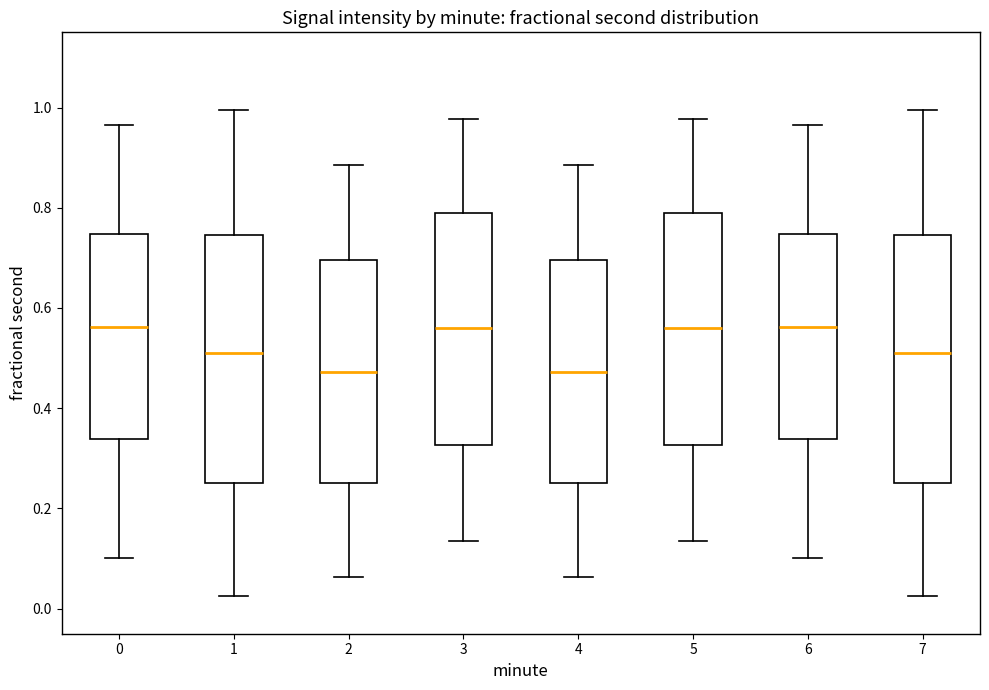

Reading left to right, read every box against the y-axis: the position of its median line, the range the box covers, and the ends of its whiskers. The values are not printed on the chart, so give them approximately, as read against the axis.

0: median 0.56, box 0.34 to 0.74, whiskers 0.10 to 0.96
1: median 0.50, box 0.26 to 0.74, whiskers 0.02 to 1.00
2: median 0.48, box 0.26 to 0.70, whiskers 0.06 to 0.88
3: median 0.56, box 0.32 to 0.80, whiskers 0.14 to 0.98
4: median 0.48, box 0.26 to 0.70, whiskers 0.06 to 0.88
5: median 0.56, box 0.32 to 0.80, whiskers 0.14 to 0.98
6: median 0.56, box 0.34 to 0.74, whiskers 0.10 to 0.96
7: median 0.50, box 0.26 to 0.74, whiskers 0.02 to 1.00